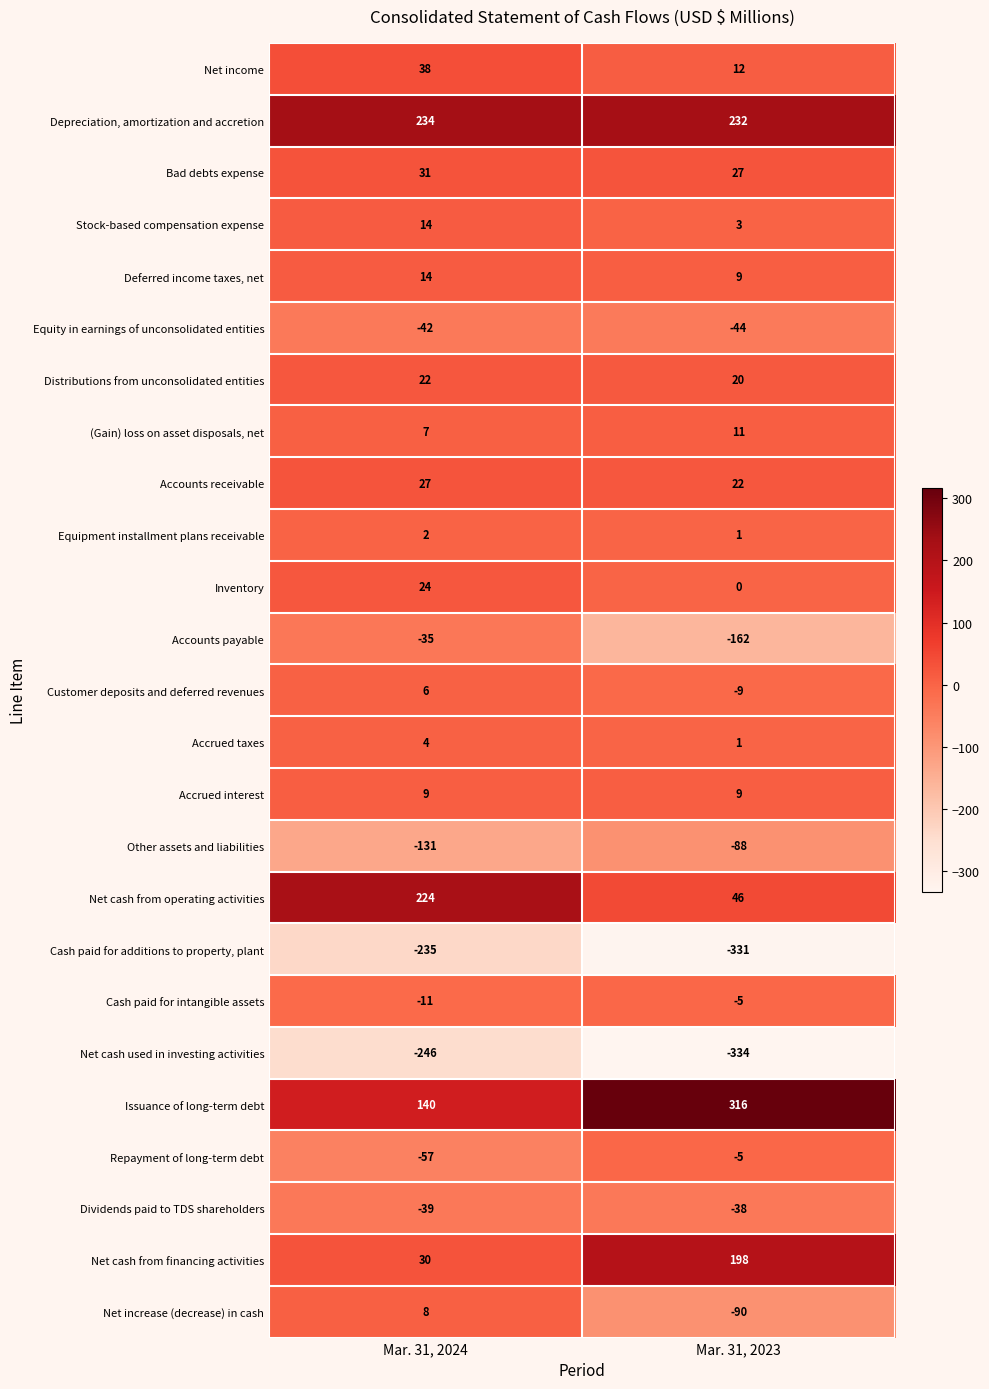

What is the difference between the highest and lowest values at Mar. 31, 2024?

480